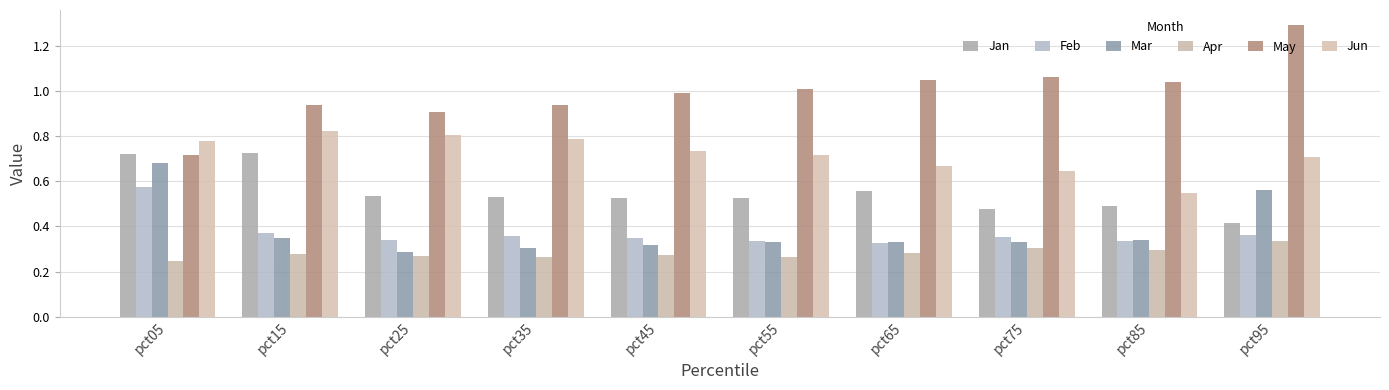

Between pct55 and pct15, which is larger?

pct15